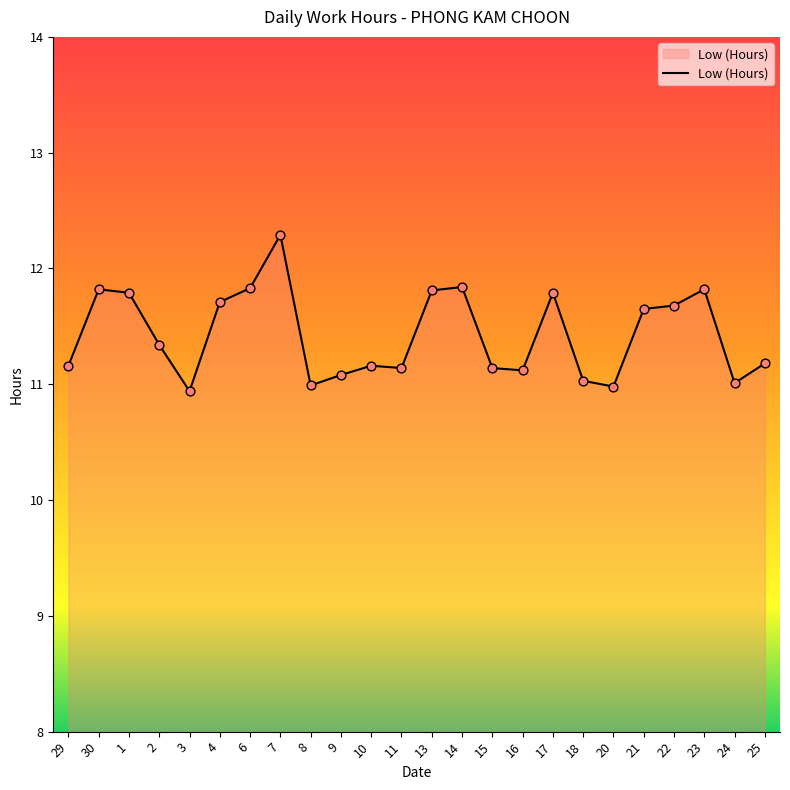

Approximately how many times larger is the value at 20 compared to 25?

1.0